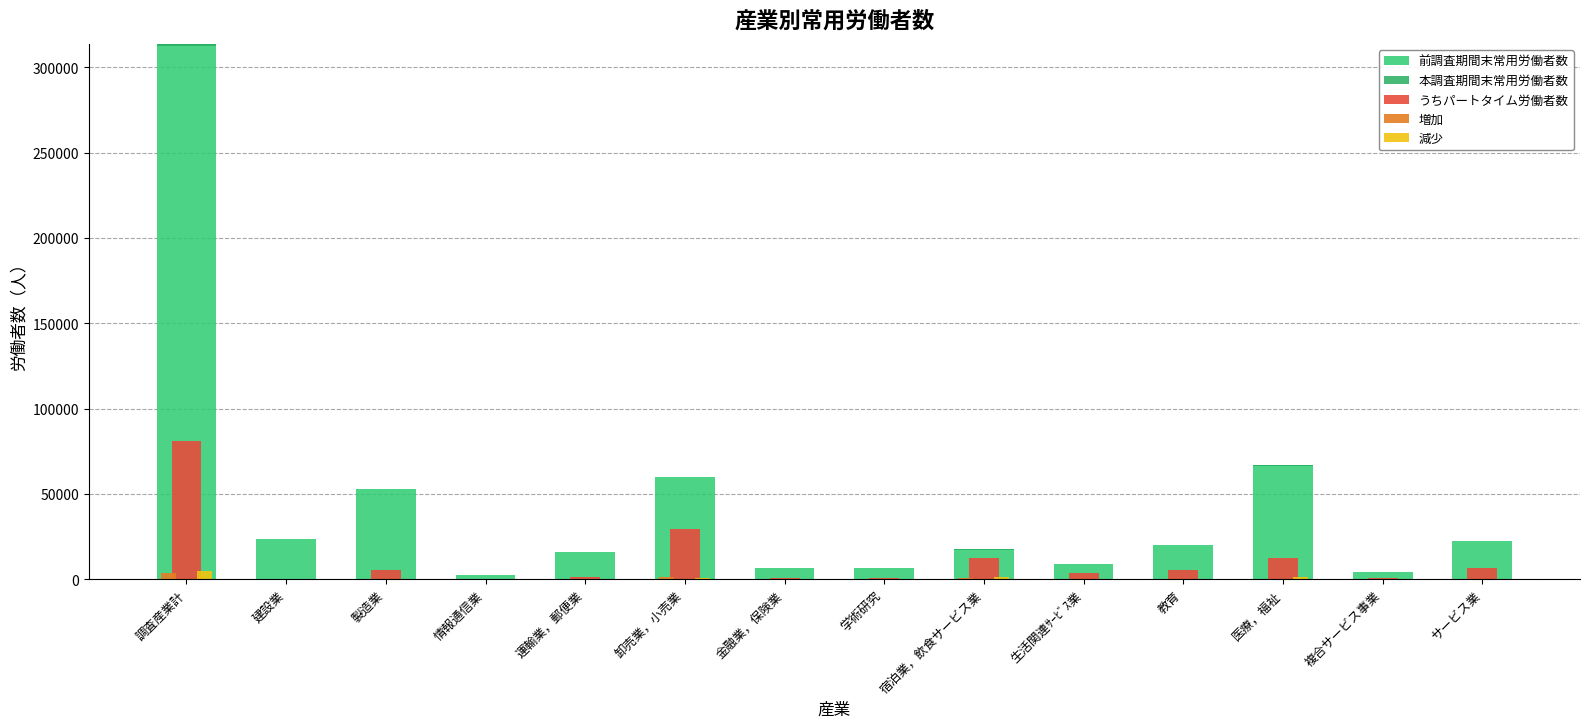

Reading left to right, list all the values displayed in this chart.

前調査期間末常用労働者数: 調査産業計=313899	建設業=23915	製造業=53147	情報通信業=2426	運輸業，郵便業=15717	卸売業，小売業=59823	金融業，保険業=6526	学術研究=6687	宿泊業，飲食サービス業=17949	生活関連ｻｰﾋﾞｽ業=8955	教育=19854	医療，福祉=67287	複合サービス事業=4108	サービス業=22545
本調査期間末常用労働者数: 調査産業計=-1096	建設業=-193	製造業=-112	情報通信業=0	運輸業，郵便業=100	卸売業，小売業=216	金融業，保険業=-29	学術研究=0	宿泊業，飲食サービス業=-620	生活関連ｻｰﾋﾞｽ業=-27	教育=328	医療，福祉=-728	複合サービス事業=1	サービス業=-28
うちパートタイム労働者数: 調査産業計=80844	建設業=382	製造業=5718	情報通信業=80	運輸業，郵便業=1262	卸売業，小売業=29625	金融業，保険業=526	学術研究=703	宿泊業，飲食サービス業=12685	生活関連ｻｰﾋﾞｽ業=3878	教育=5368	医療，福祉=12728	複合サービス事業=634	サービス業=6811
増加: 調査産業計=3778	建設業=2	製造業=339	情報通信業=12	運輸業，郵便業=166	卸売業，小売業=1064	金融業，保険業=9	学術研究=0	宿泊業，飲食サービス業=987	生活関連ｻｰﾋﾞｽ業=58	教育=442	医療，福祉=462	複合サービス事業=1	サービス業=224
減少: 調査産業計=4874	建設業=195	製造業=451	情報通信業=12	運輸業，郵便業=66	卸売業，小売業=848	金融業，保険業=38	学術研究=0	宿泊業，飲食サービス業=1607	生活関連ｻｰﾋﾞｽ業=85	教育=114	医療，福祉=1190	複合サービス事業=0	サービス業=252